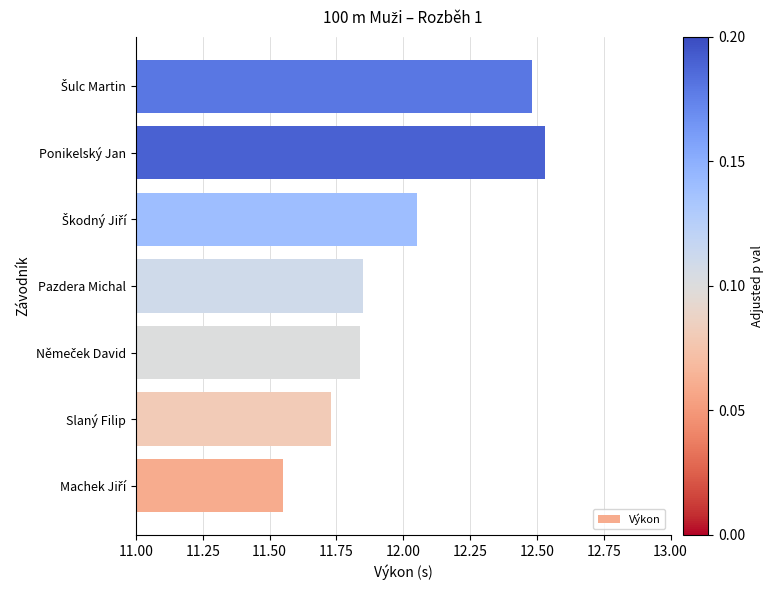

How many series are shown in this chart?

1